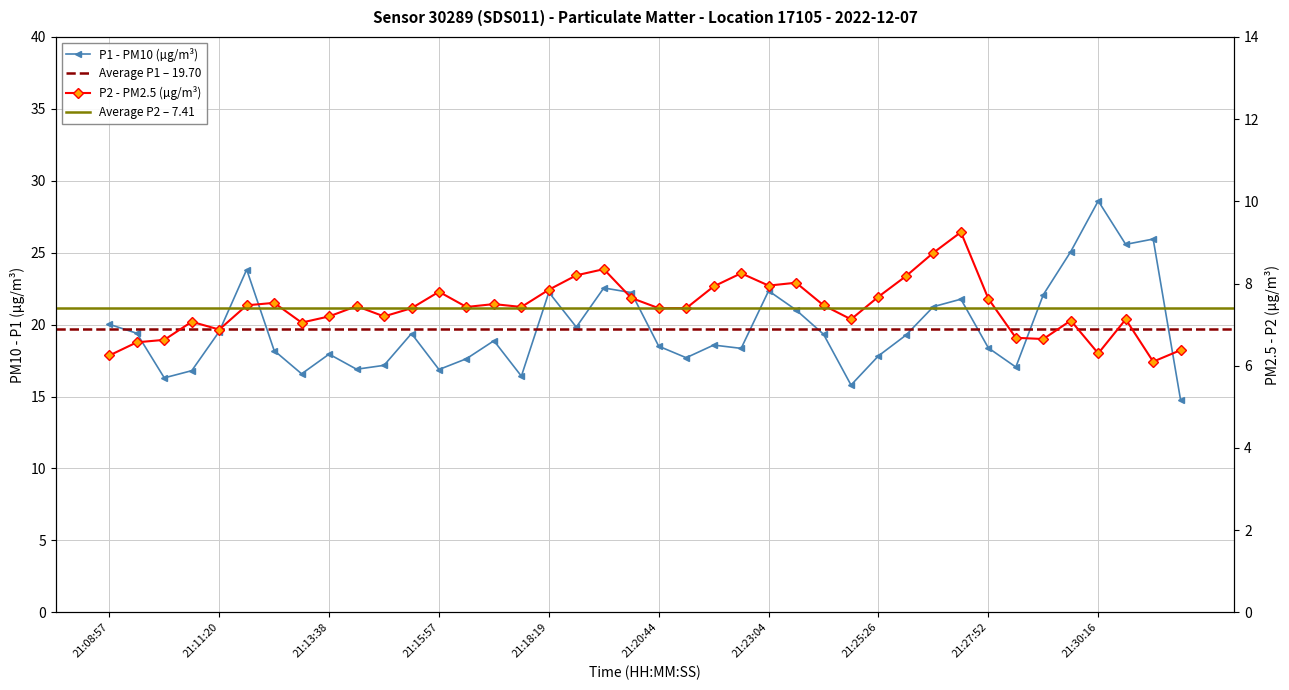

Reading left to right, what are all the values shown in this chart?

P1: 20.0	19.4	16.3	16.8	19.5	23.8	18.2	16.6	17.9	16.9	17.2	19.4	16.9	17.6	18.9	16.4	22.2	19.8	22.6	22.2	18.5	17.7	18.6	18.4	22.4	21.0	19.3	15.8	17.8	19.3	21.2	21.8	18.4	17.1	22.1	25.1	28.6	25.6	25.9	14.7
P2: 6.2	6.6	6.6	7.1	6.9	7.5	7.5	7.0	7.2	7.5	7.2	7.4	7.8	7.4	7.5	7.4	7.8	8.2	8.3	7.7	7.4	7.4	7.9	8.2	8.0	8.0	7.5	7.1	7.7	8.2	8.8	9.2	7.6	6.7	6.7	7.1	6.3	7.1	6.1	6.4